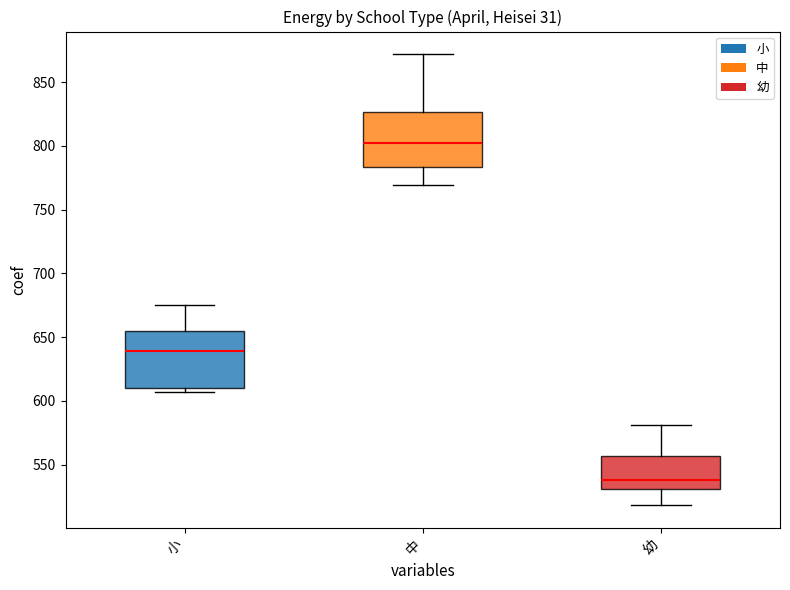

Reading left to right, read every box against the y-axis: the position of its median line, the range the box covers, and the ends of its whiskers. The values are not printed on the chart, so give them approximately, as read against the axis.

小: median 640, box 610 to 655, whiskers 605 to 675
中: median 805, box 785 to 825, whiskers 770 to 870
幼: median 540, box 530 to 555, whiskers 520 to 580